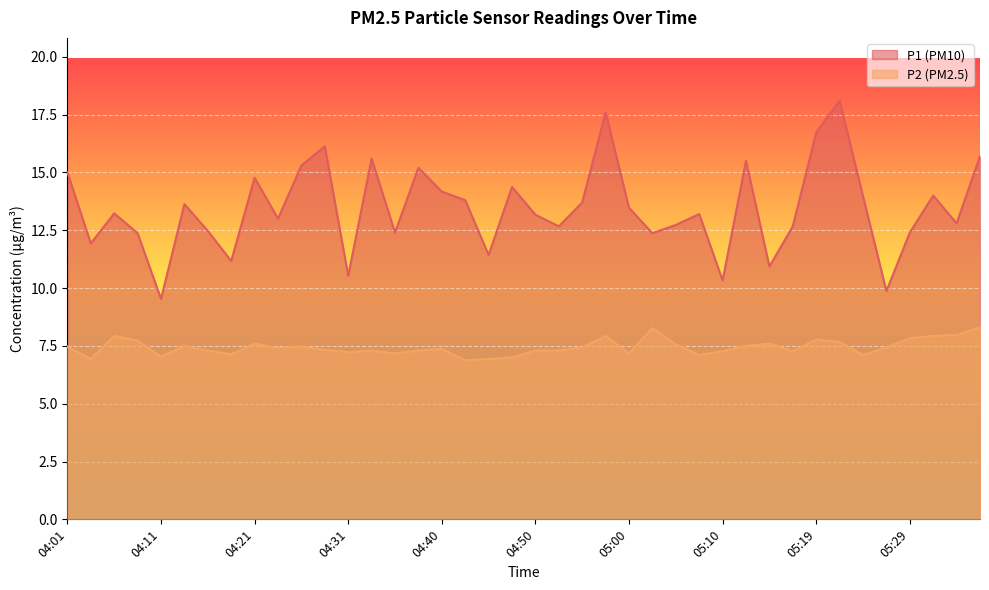

True or false: P1 and P2 intersect in this chart.

False